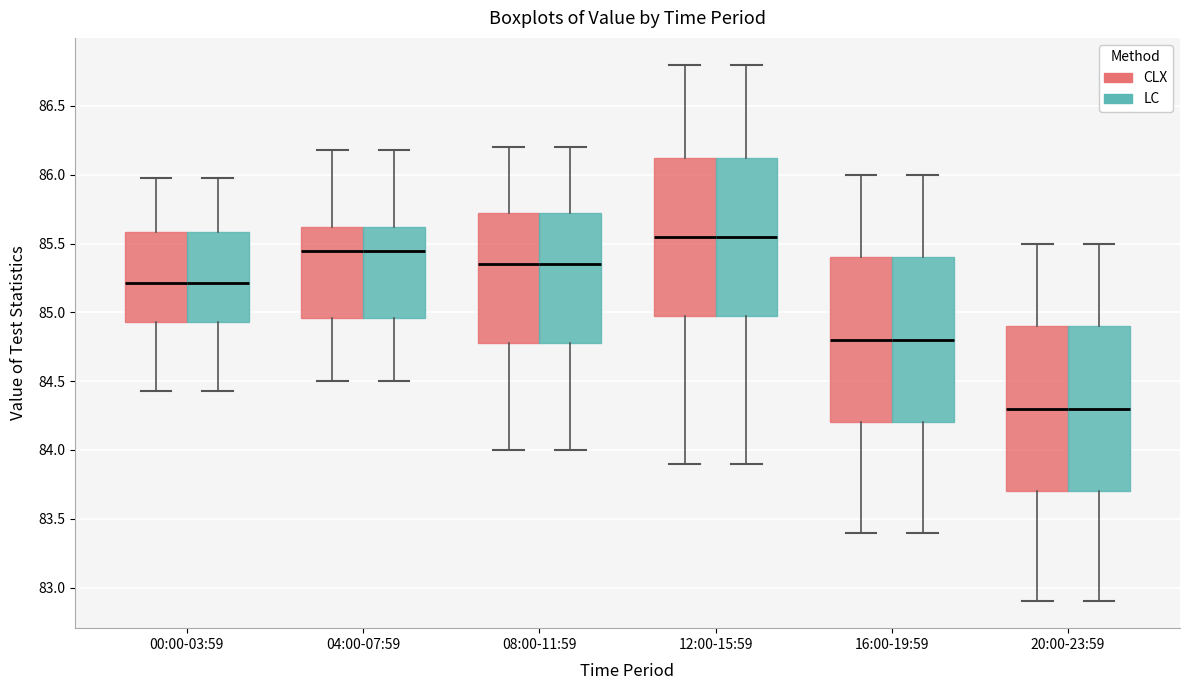

Reading left to right, transcribe this box plot: for each box, give where its median line is, the range the box spans, and where its two whiskers end, as read against the y-axis. The values are not printed on the chart, so give them approximately, as read against the axis.

00:00-03:59 (CLX): median 85.20, box 84.95 to 85.60, whiskers 84.45 to 86.00
00:00-03:59 (LC): median 85.20, box 84.95 to 85.60, whiskers 84.45 to 86.00
04:00-07:59 (CLX): median 85.45, box 84.95 to 85.60, whiskers 84.50 to 86.20
04:00-07:59 (LC): median 85.45, box 84.95 to 85.60, whiskers 84.50 to 86.20
08:00-11:59 (CLX): median 85.35, box 84.80 to 85.75, whiskers 84.00 to 86.20
08:00-11:59 (LC): median 85.35, box 84.80 to 85.75, whiskers 84.00 to 86.20
12:00-15:59 (CLX): median 85.55, box 85.00 to 86.15, whiskers 83.90 to 86.80
12:00-15:59 (LC): median 85.55, box 85.00 to 86.15, whiskers 83.90 to 86.80
16:00-19:59 (CLX): median 84.80, box 84.20 to 85.40, whiskers 83.40 to 86.00
16:00-19:59 (LC): median 84.80, box 84.20 to 85.40, whiskers 83.40 to 86.00
20:00-23:59 (CLX): median 84.30, box 83.70 to 84.90, whiskers 82.90 to 85.50
20:00-23:59 (LC): median 84.30, box 83.70 to 84.90, whiskers 82.90 to 85.50